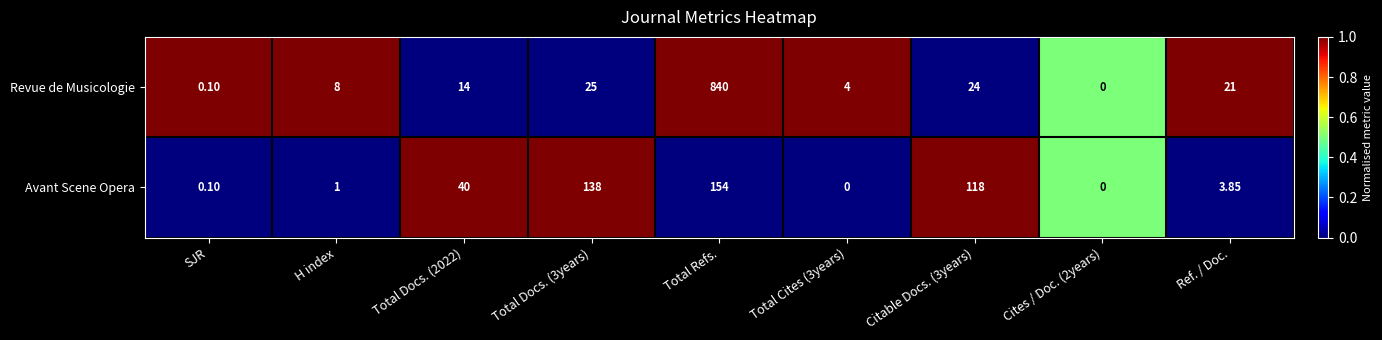

How many data points does each series have?

9